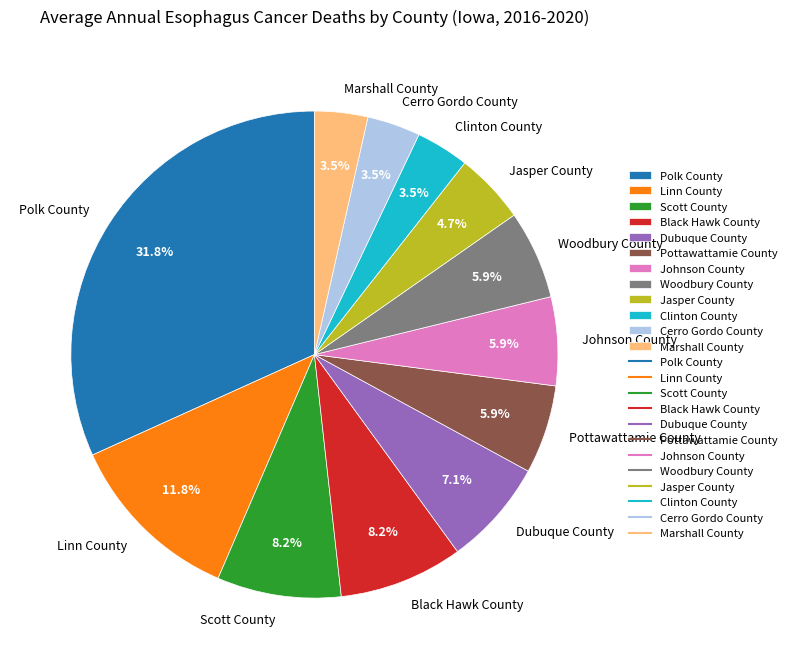

Is there a majority slice in this chart?

No